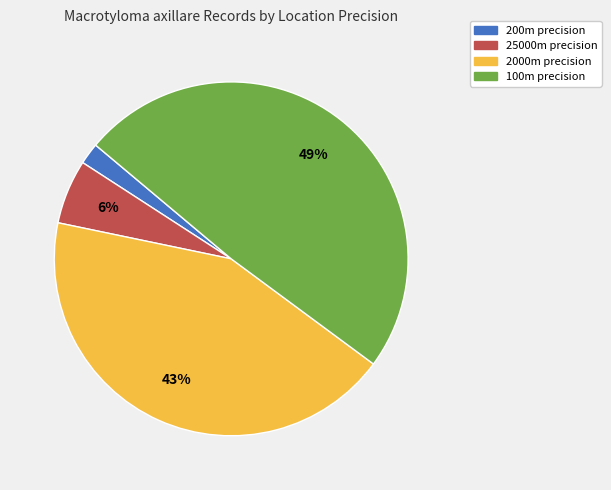

Does any single category account for the majority?

No